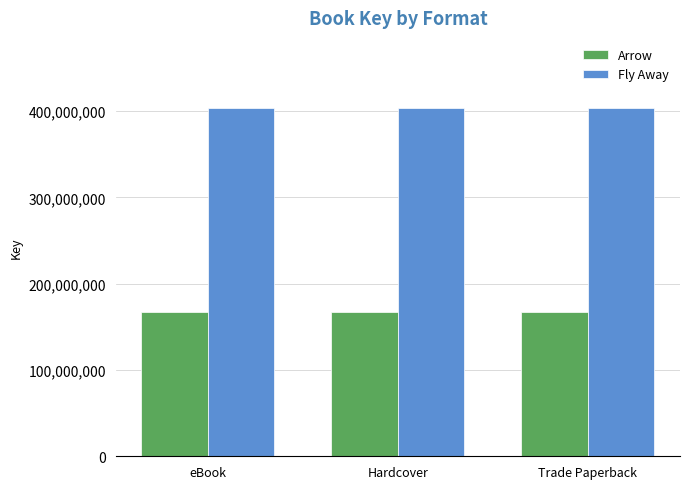

At how many categories does at least one series exceed 348823394?

3